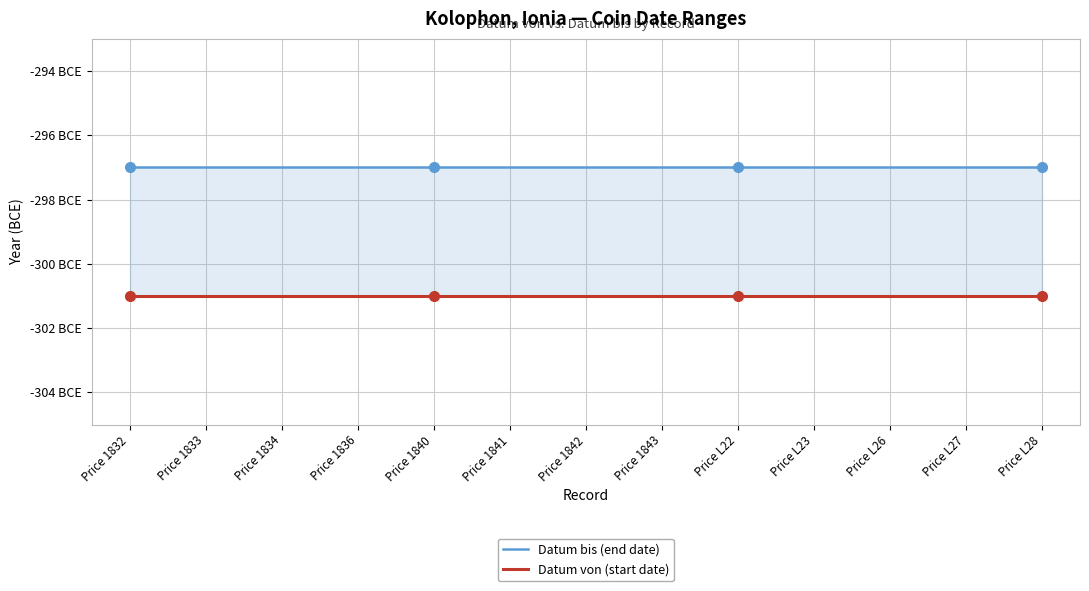

At which category does the chart reach its minimum across all series?

Price 1832